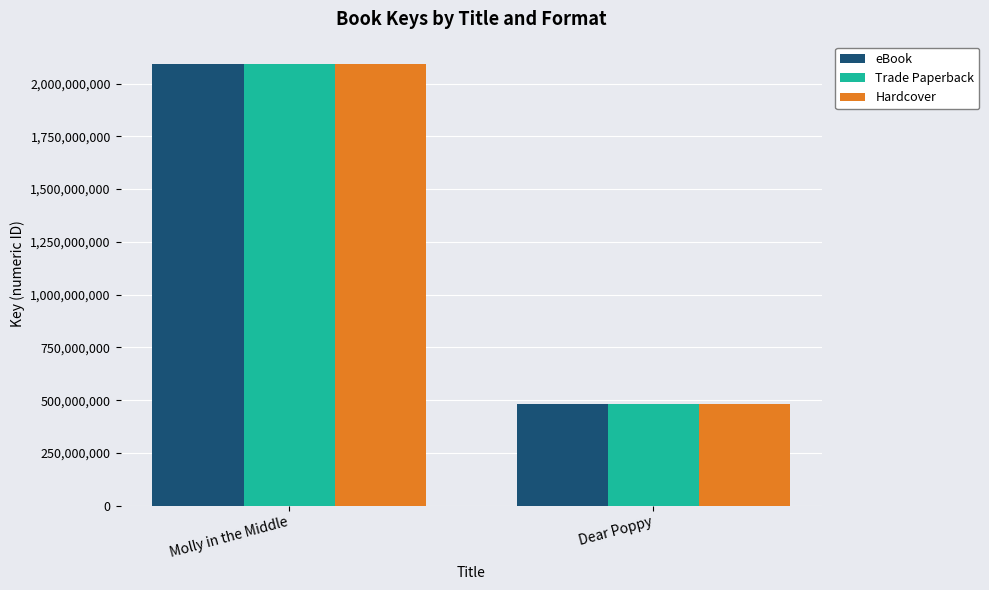

What is the label of the 2nd bar from the right?

Molly in the Middle